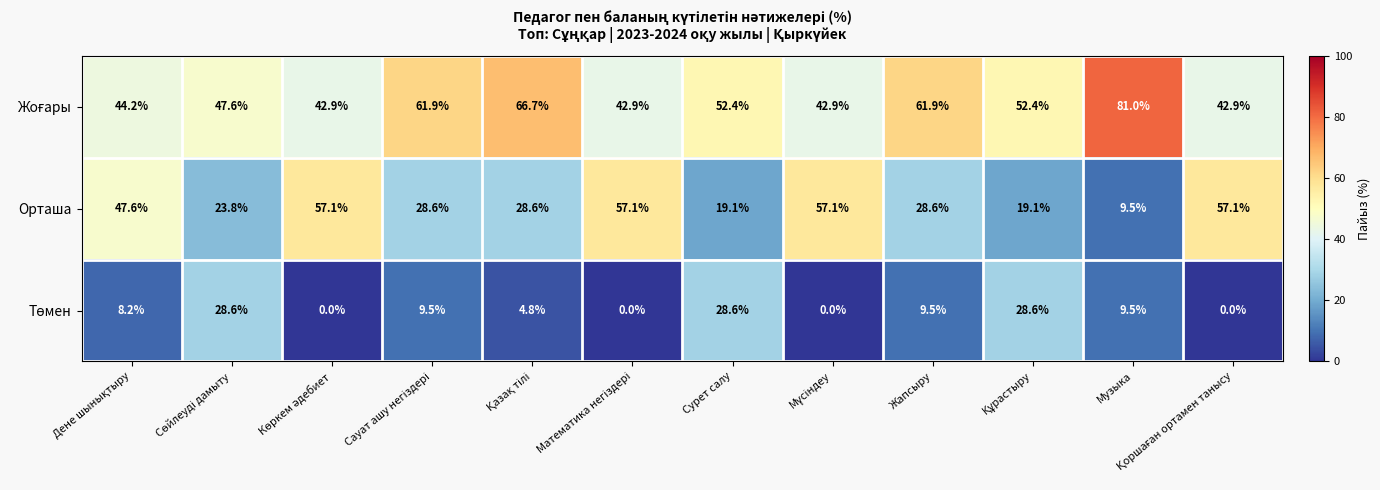

What is the highest value of the Орташа series?

57.1